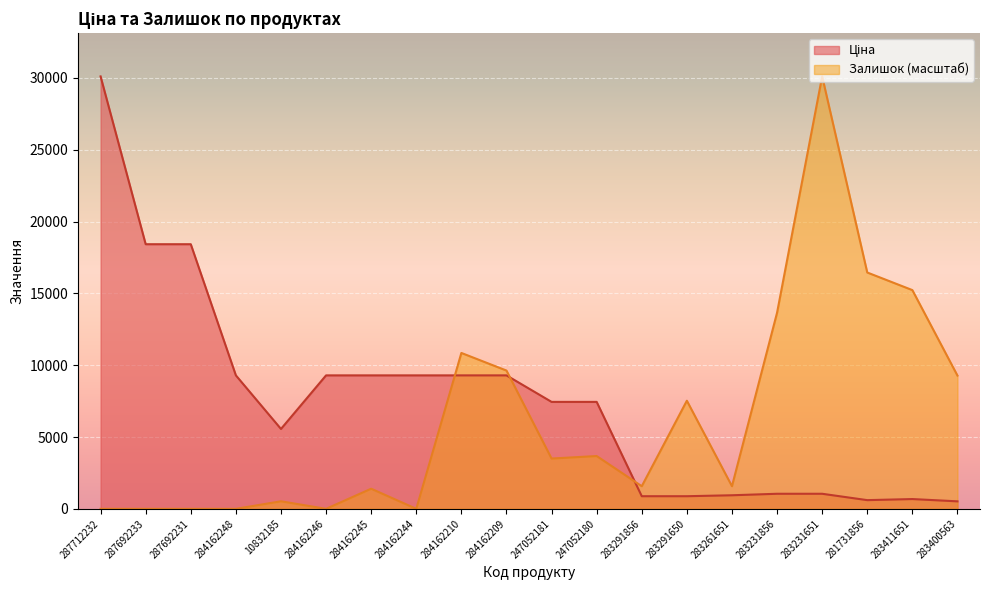

What is the difference between the maximum and minimum values in the Ціна series?

29582.2